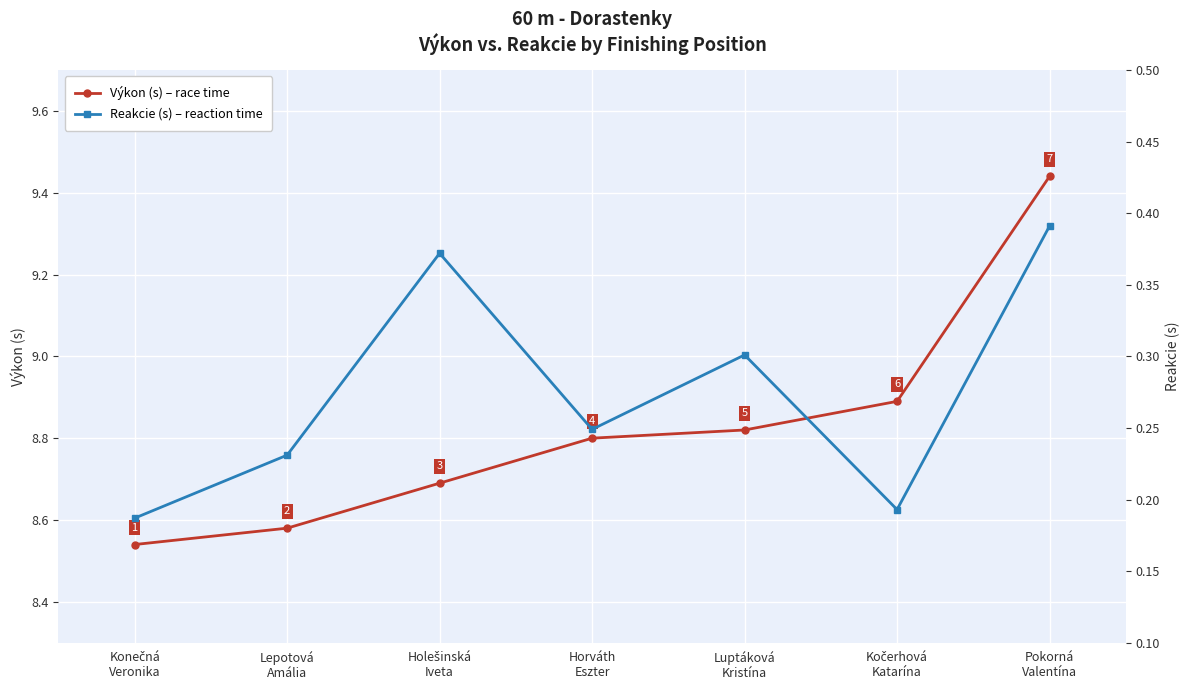

Rank the series by their average value, from highest to lowest.

Výkon (s), Reakcie (s)